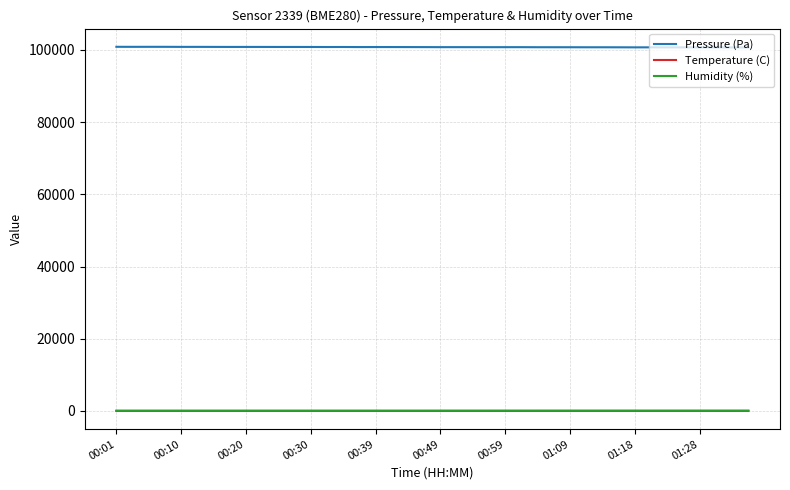

What is the smallest value displayed?

10.7